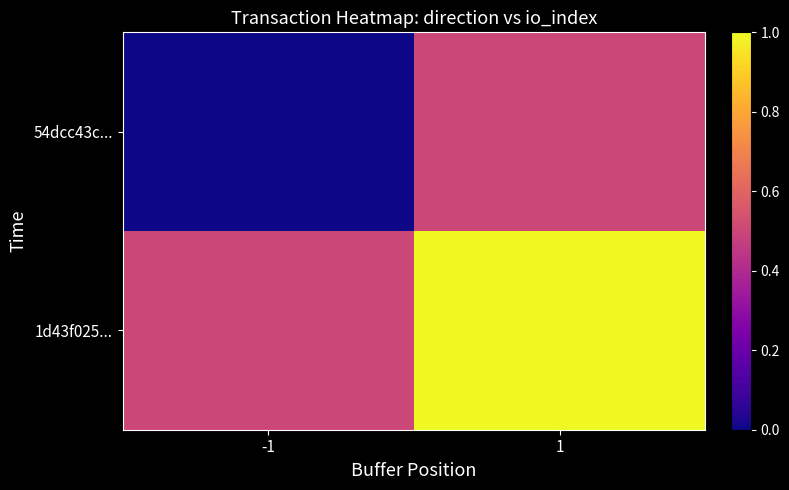

Reading left to right, transcribe all the data shown in this chart.

54dcc43c...: -1=0.0	1=0.5
1d43f025...: -1=0.5	1=1.0